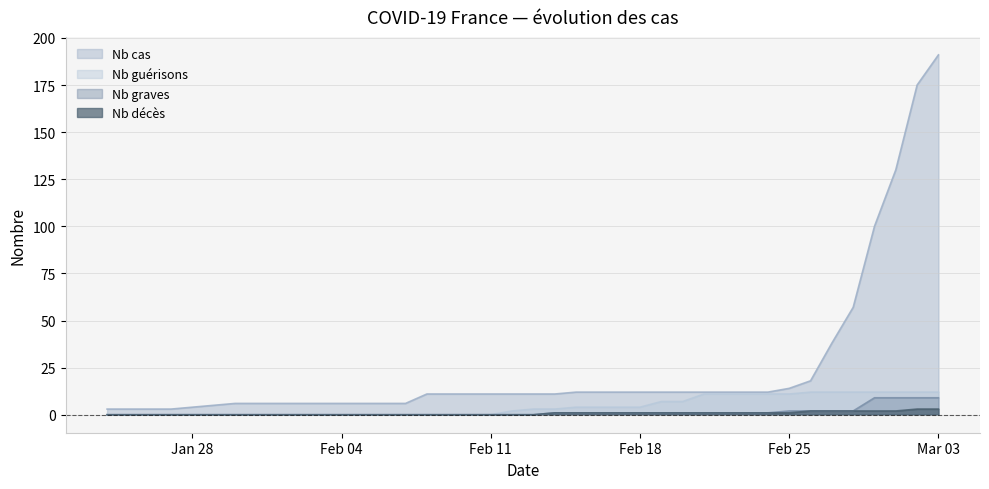

The value of Nb guerisons at 2020-02-29 is 3. True or false?

False